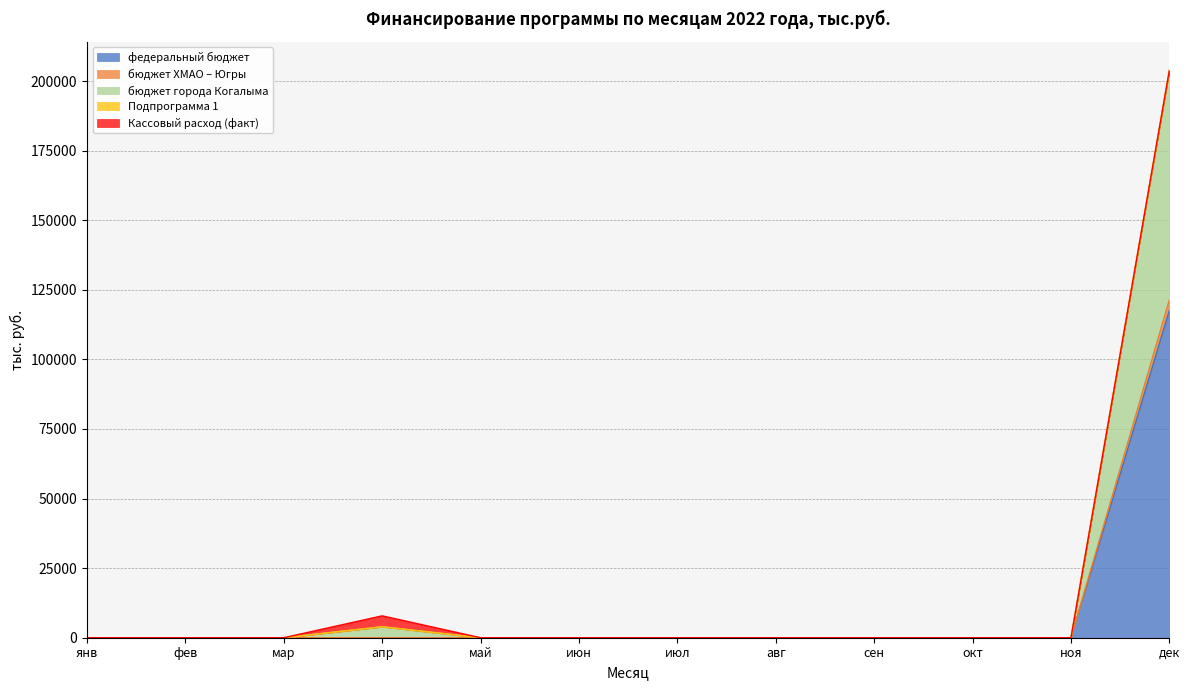

How many positive values does the федеральный бюджет series have?

1